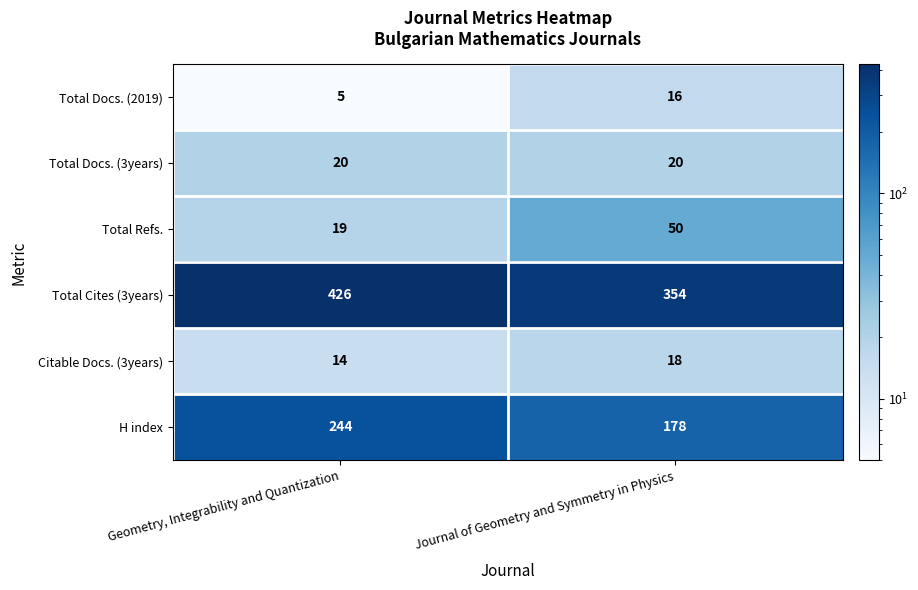

What is the total value across all series at Journal of Geometry and Symmetry in Physics?

636